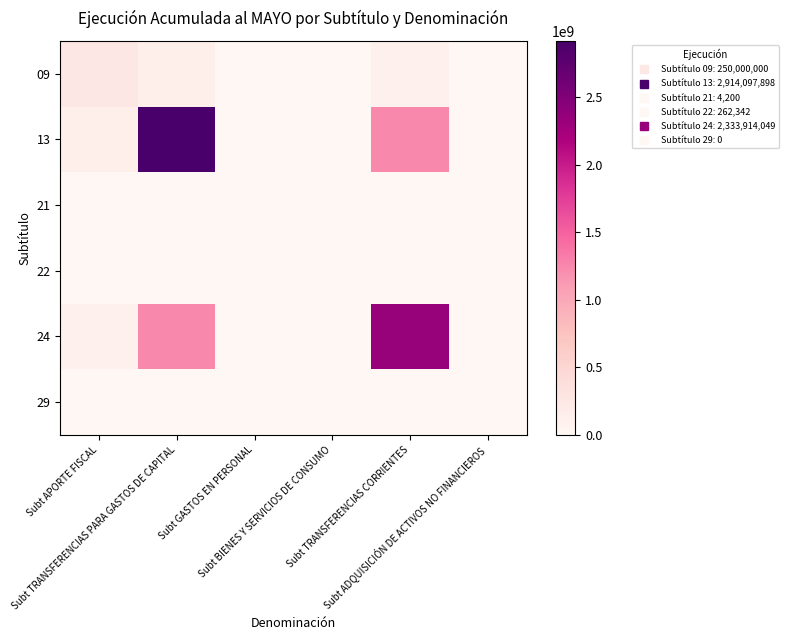

Reading left to right, list all the values displayed in this chart.

09: Subt APORTE FISCAL=250000000.0	Subt TRANSFERENCIAS PARA GASTOS DE CAPITAL=132500468.3	Subt GASTOS EN PERSONAL=191.0	Subt BIENES Y SERVICIOS DE CONSUMO=11928.4	Subt TRANSFERENCIAS CORRIENTES=106120218.1	Subt ADQUISICIÓN DE ACTIVOS NO FINANCIEROS=0.0
13: Subt APORTE FISCAL=132500468.3	Subt TRANSFERENCIAS PARA GASTOS DE CAPITAL=2914097898.0	Subt GASTOS EN PERSONAL=2226.0	Subt BIENES Y SERVICIOS DE CONSUMO=139041.8	Subt TRANSFERENCIAS CORRIENTES=1236978817.6	Subt ADQUISICIÓN DE ACTIVOS NO FINANCIEROS=0.0
21: Subt APORTE FISCAL=191.0	Subt TRANSFERENCIAS PARA GASTOS DE CAPITAL=2226.0	Subt GASTOS EN PERSONAL=4200.0	Subt BIENES Y SERVICIOS DE CONSUMO=0.2	Subt TRANSFERENCIAS CORRIENTES=1782.8	Subt ADQUISICIÓN DE ACTIVOS NO FINANCIEROS=0.0
22: Subt APORTE FISCAL=11928.4	Subt TRANSFERENCIAS PARA GASTOS DE CAPITAL=139041.8	Subt GASTOS EN PERSONAL=0.2	Subt BIENES Y SERVICIOS DE CONSUMO=262342.0	Subt TRANSFERENCIAS CORRIENTES=111359.2	Subt ADQUISICIÓN DE ACTIVOS NO FINANCIEROS=0.0
24: Subt APORTE FISCAL=106120218.1	Subt TRANSFERENCIAS PARA GASTOS DE CAPITAL=1236978817.6	Subt GASTOS EN PERSONAL=1782.8	Subt BIENES Y SERVICIOS DE CONSUMO=111359.2	Subt TRANSFERENCIAS CORRIENTES=2333914049.0	Subt ADQUISICIÓN DE ACTIVOS NO FINANCIEROS=0.0
29: Subt APORTE FISCAL=0.0	Subt TRANSFERENCIAS PARA GASTOS DE CAPITAL=0.0	Subt GASTOS EN PERSONAL=0.0	Subt BIENES Y SERVICIOS DE CONSUMO=0.0	Subt TRANSFERENCIAS CORRIENTES=0.0	Subt ADQUISICIÓN DE ACTIVOS NO FINANCIEROS=0.0